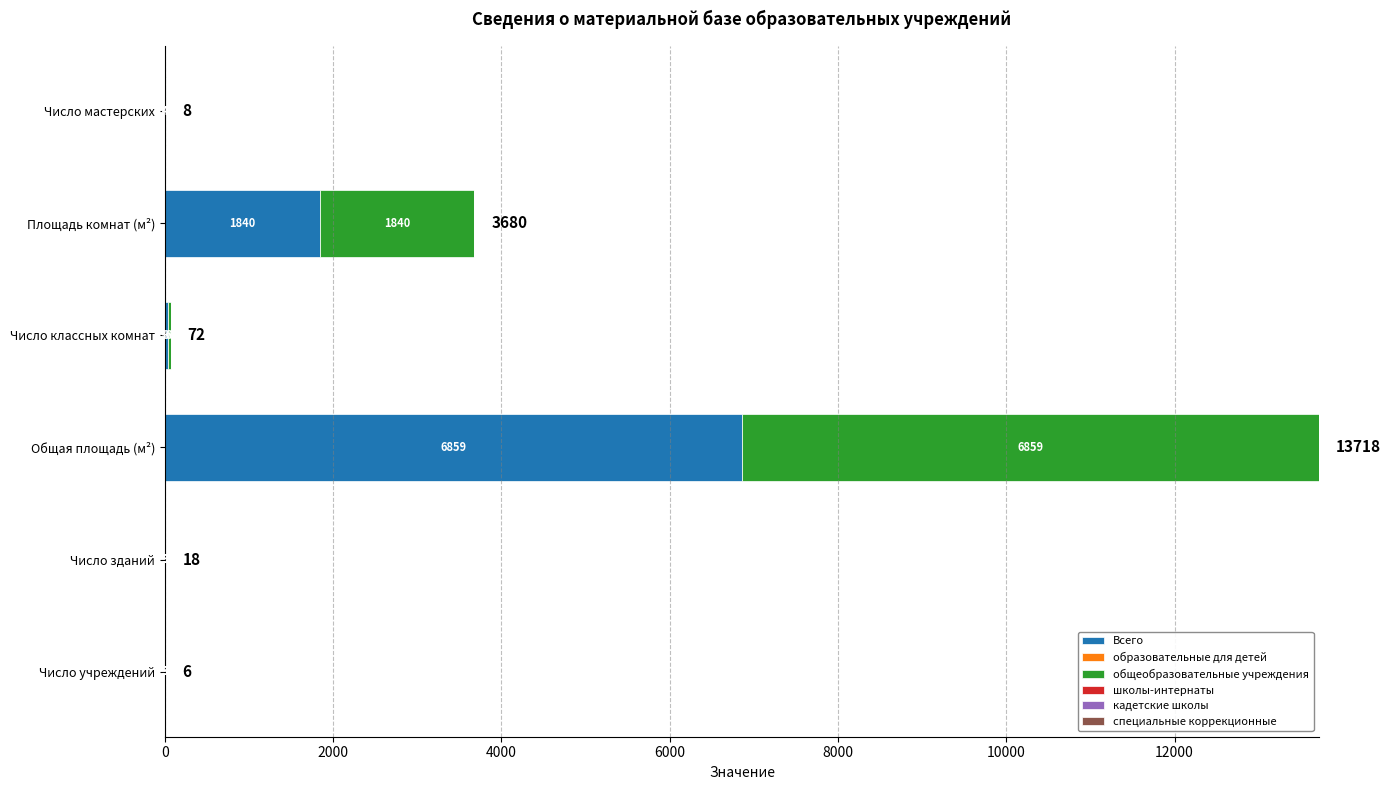

What is the maximum value for Всего?

6859